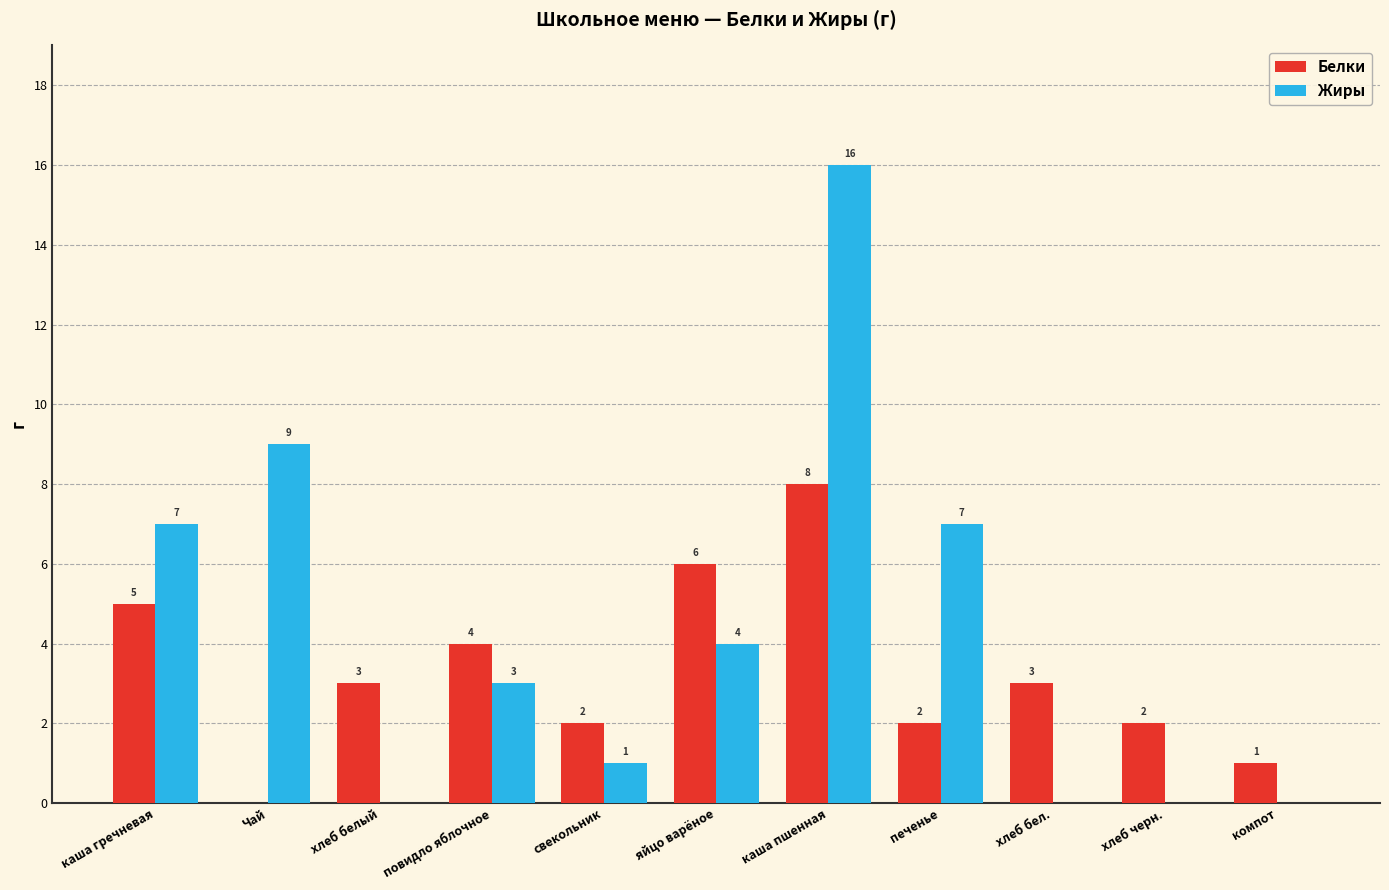

Are the bars horizontal?

No